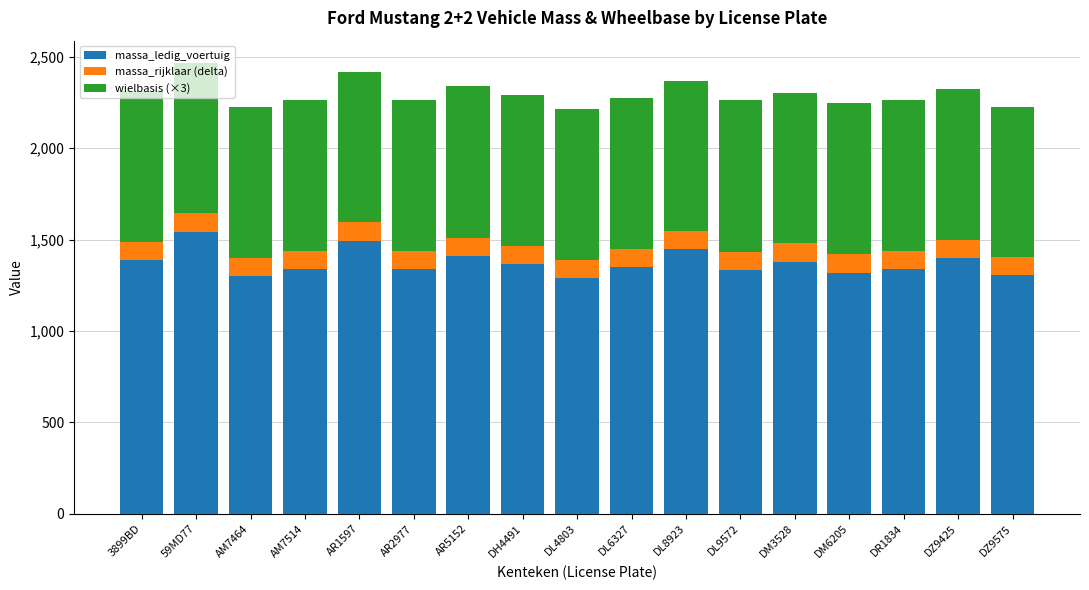

What is the highest value of the massa_ledig_voertuig series?

1543